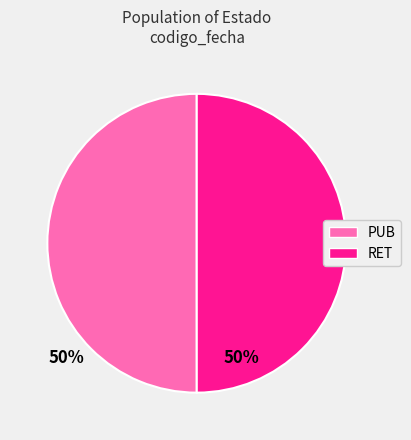

How many slices are in this pie chart?

2